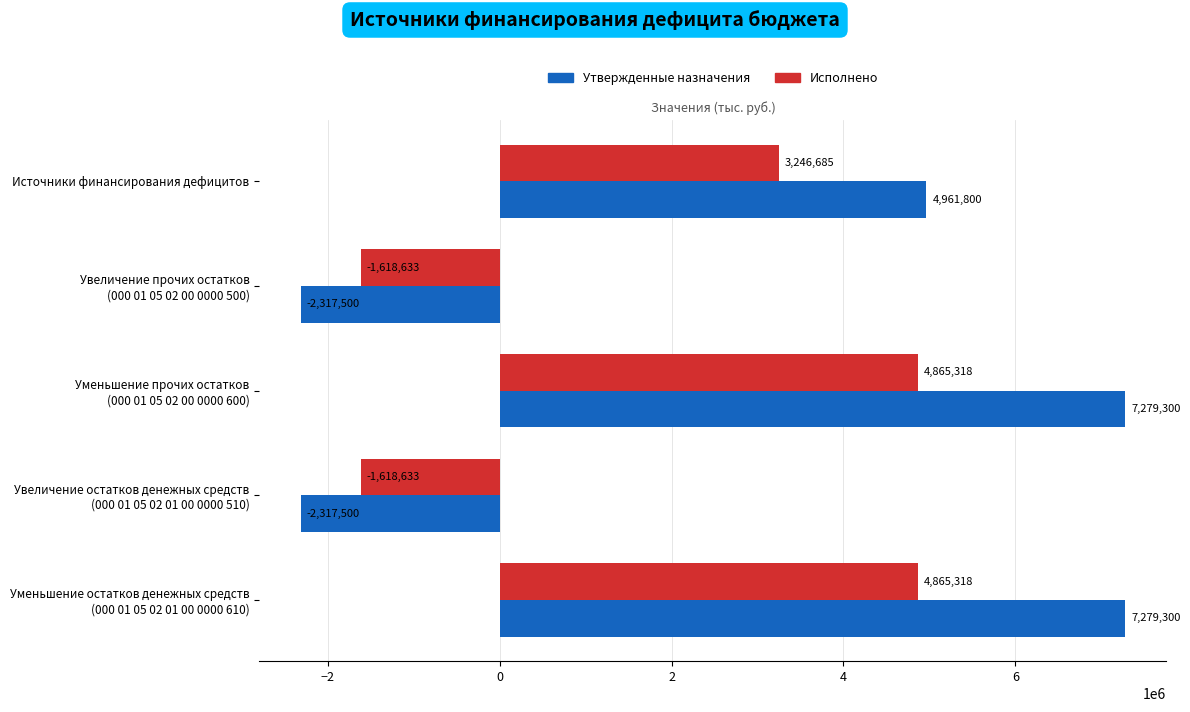

What is the sum of all Утвержденные назначения values?

14885400.0